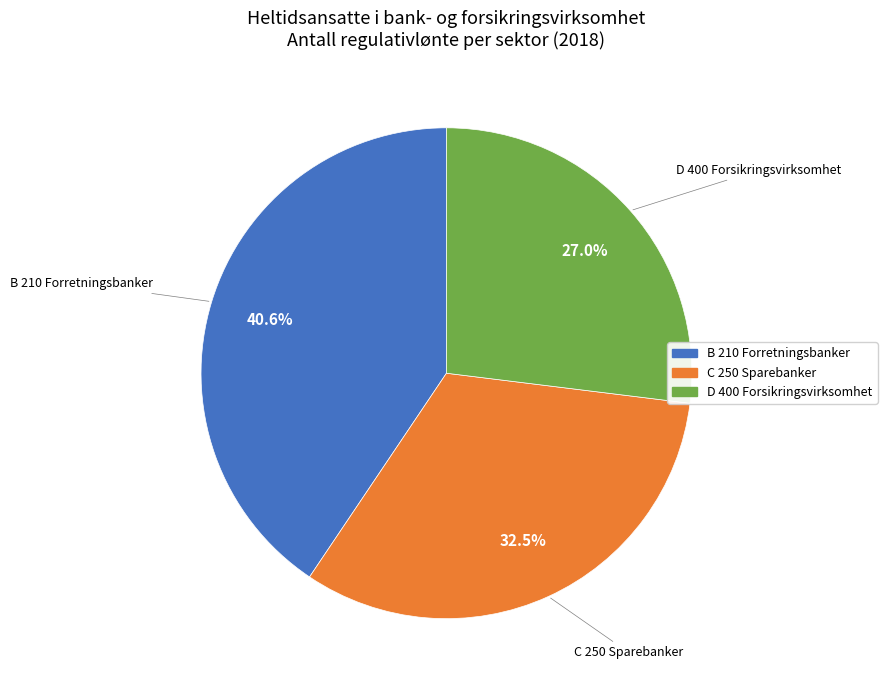

How many segments does this pie chart have?

3